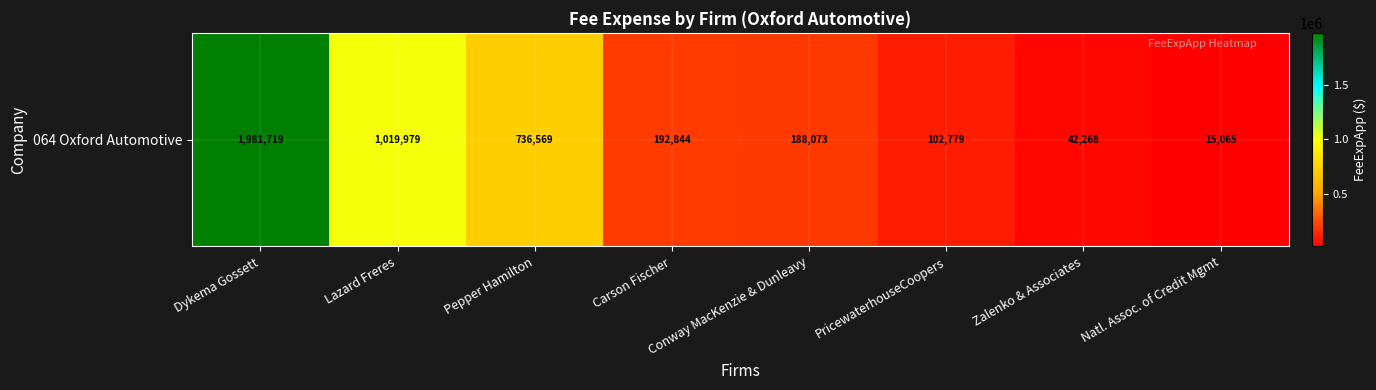

At which label is the value closest to 998392?

Lazard Freres